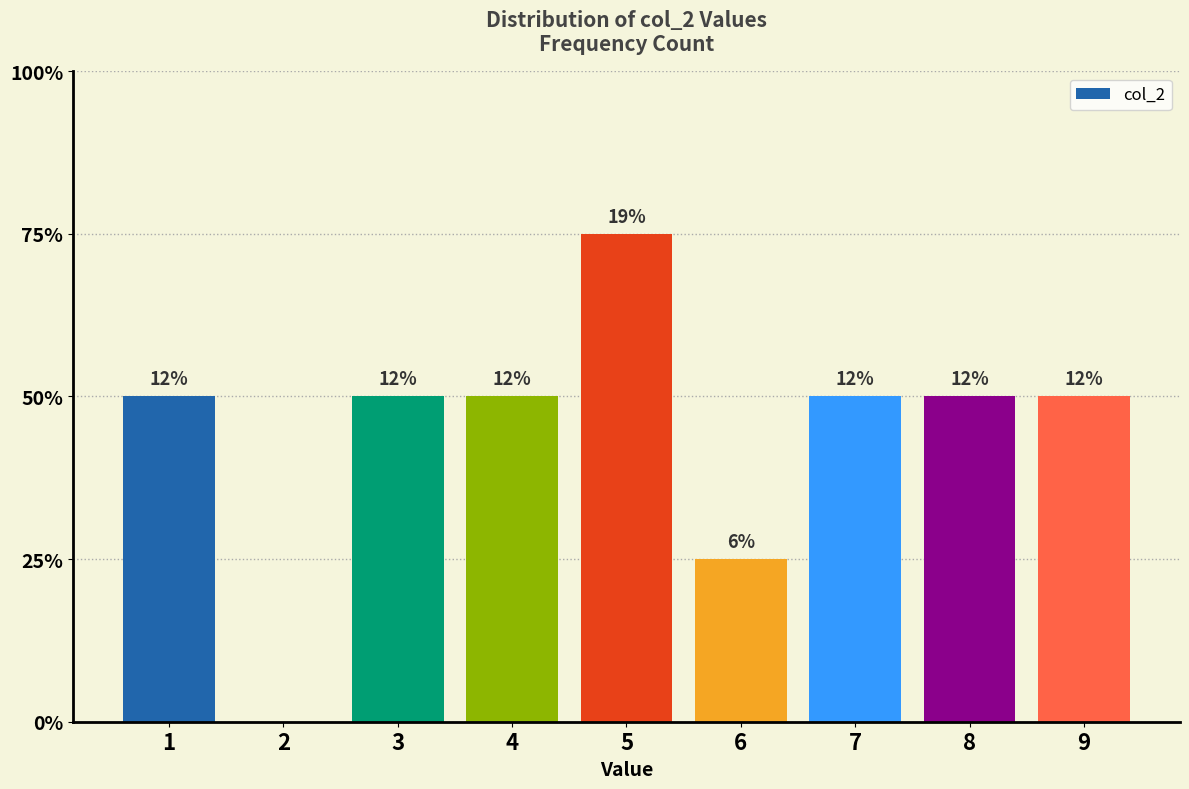

Are the bars horizontal?

No